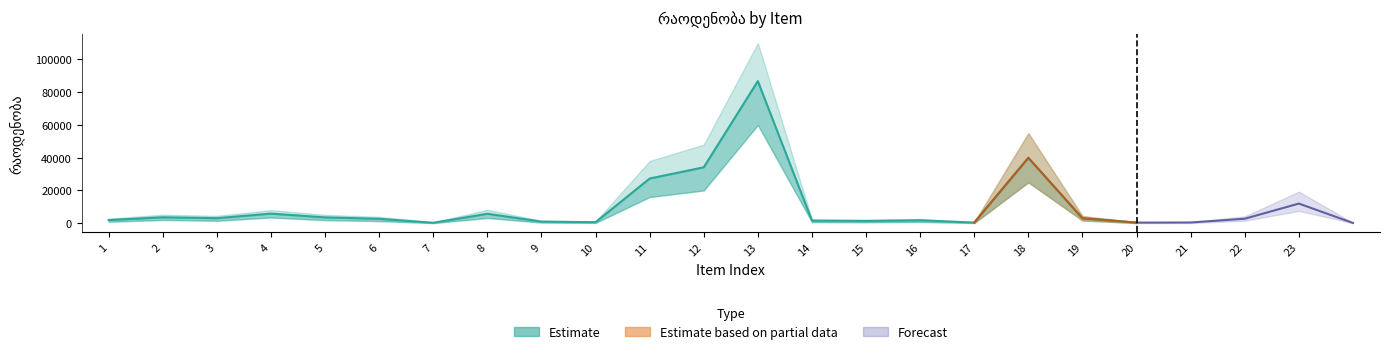

The chart shows a value of 1923 at 1. True or false?

True